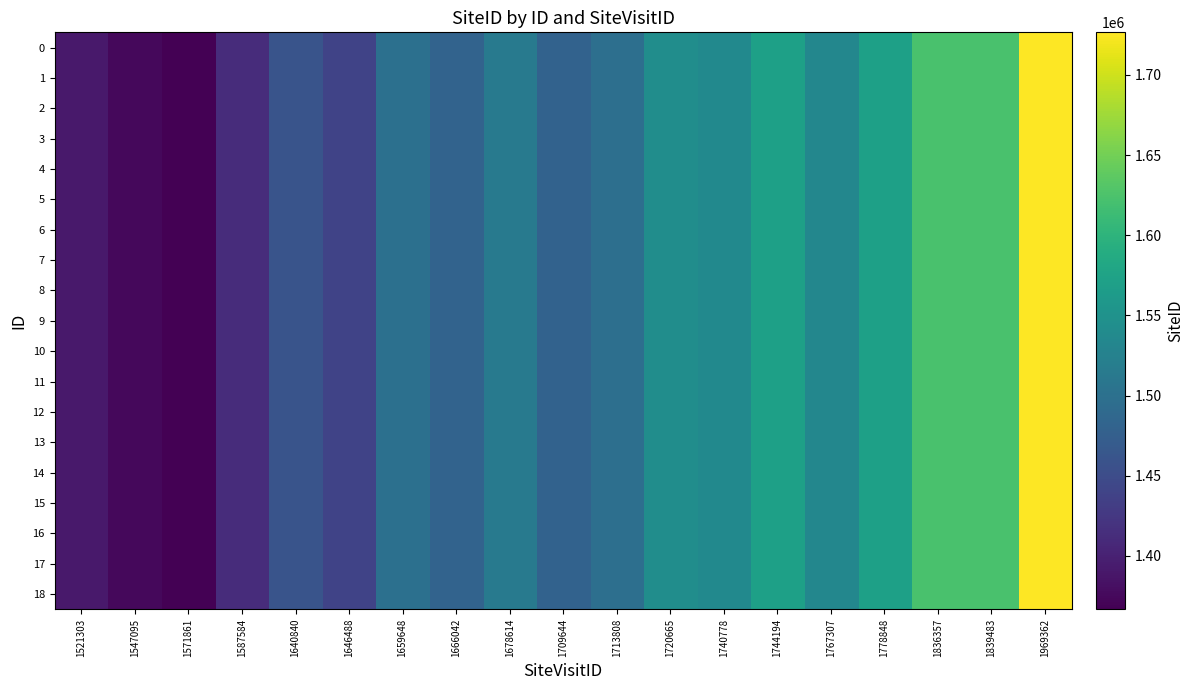

Reading left to right, what are all the values shown in this chart?

0: 1521303=1391991	1547095=1374940	1571861=1366794	1587584=1412747	1640840=1459768	1646488=1438578	1659648=1499044	1666042=1481388	1678614=1513471	1709644=1479862	1713808=1498880	1720665=1542490	1740778=1537639	1744194=1570700	1767307=1533037	1778848=1571355	1836357=1622923	1839483=1623007	1969362=1726539
1: 1521303=1391991	1547095=1374940	1571861=1366794	1587584=1412747	1640840=1459768	1646488=1438578	1659648=1499044	1666042=1481388	1678614=1513471	1709644=1479862	1713808=1498880	1720665=1542490	1740778=1537639	1744194=1570700	1767307=1533037	1778848=1571355	1836357=1622923	1839483=1623007	1969362=1726539
2: 1521303=1391991	1547095=1374940	1571861=1366794	1587584=1412747	1640840=1459768	1646488=1438578	1659648=1499044	1666042=1481388	1678614=1513471	1709644=1479862	1713808=1498880	1720665=1542490	1740778=1537639	1744194=1570700	1767307=1533037	1778848=1571355	1836357=1622923	1839483=1623007	1969362=1726539
3: 1521303=1391991	1547095=1374940	1571861=1366794	1587584=1412747	1640840=1459768	1646488=1438578	1659648=1499044	1666042=1481388	1678614=1513471	1709644=1479862	1713808=1498880	1720665=1542490	1740778=1537639	1744194=1570700	1767307=1533037	1778848=1571355	1836357=1622923	1839483=1623007	1969362=1726539
4: 1521303=1391991	1547095=1374940	1571861=1366794	1587584=1412747	1640840=1459768	1646488=1438578	1659648=1499044	1666042=1481388	1678614=1513471	1709644=1479862	1713808=1498880	1720665=1542490	1740778=1537639	1744194=1570700	1767307=1533037	1778848=1571355	1836357=1622923	1839483=1623007	1969362=1726539
5: 1521303=1391991	1547095=1374940	1571861=1366794	1587584=1412747	1640840=1459768	1646488=1438578	1659648=1499044	1666042=1481388	1678614=1513471	1709644=1479862	1713808=1498880	1720665=1542490	1740778=1537639	1744194=1570700	1767307=1533037	1778848=1571355	1836357=1622923	1839483=1623007	1969362=1726539
6: 1521303=1391991	1547095=1374940	1571861=1366794	1587584=1412747	1640840=1459768	1646488=1438578	1659648=1499044	1666042=1481388	1678614=1513471	1709644=1479862	1713808=1498880	1720665=1542490	1740778=1537639	1744194=1570700	1767307=1533037	1778848=1571355	1836357=1622923	1839483=1623007	1969362=1726539
7: 1521303=1391991	1547095=1374940	1571861=1366794	1587584=1412747	1640840=1459768	1646488=1438578	1659648=1499044	1666042=1481388	1678614=1513471	1709644=1479862	1713808=1498880	1720665=1542490	1740778=1537639	1744194=1570700	1767307=1533037	1778848=1571355	1836357=1622923	1839483=1623007	1969362=1726539
8: 1521303=1391991	1547095=1374940	1571861=1366794	1587584=1412747	1640840=1459768	1646488=1438578	1659648=1499044	1666042=1481388	1678614=1513471	1709644=1479862	1713808=1498880	1720665=1542490	1740778=1537639	1744194=1570700	1767307=1533037	1778848=1571355	1836357=1622923	1839483=1623007	1969362=1726539
9: 1521303=1391991	1547095=1374940	1571861=1366794	1587584=1412747	1640840=1459768	1646488=1438578	1659648=1499044	1666042=1481388	1678614=1513471	1709644=1479862	1713808=1498880	1720665=1542490	1740778=1537639	1744194=1570700	1767307=1533037	1778848=1571355	1836357=1622923	1839483=1623007	1969362=1726539
10: 1521303=1391991	1547095=1374940	1571861=1366794	1587584=1412747	1640840=1459768	1646488=1438578	1659648=1499044	1666042=1481388	1678614=1513471	1709644=1479862	1713808=1498880	1720665=1542490	1740778=1537639	1744194=1570700	1767307=1533037	1778848=1571355	1836357=1622923	1839483=1623007	1969362=1726539
11: 1521303=1391991	1547095=1374940	1571861=1366794	1587584=1412747	1640840=1459768	1646488=1438578	1659648=1499044	1666042=1481388	1678614=1513471	1709644=1479862	1713808=1498880	1720665=1542490	1740778=1537639	1744194=1570700	1767307=1533037	1778848=1571355	1836357=1622923	1839483=1623007	1969362=1726539
12: 1521303=1391991	1547095=1374940	1571861=1366794	1587584=1412747	1640840=1459768	1646488=1438578	1659648=1499044	1666042=1481388	1678614=1513471	1709644=1479862	1713808=1498880	1720665=1542490	1740778=1537639	1744194=1570700	1767307=1533037	1778848=1571355	1836357=1622923	1839483=1623007	1969362=1726539
13: 1521303=1391991	1547095=1374940	1571861=1366794	1587584=1412747	1640840=1459768	1646488=1438578	1659648=1499044	1666042=1481388	1678614=1513471	1709644=1479862	1713808=1498880	1720665=1542490	1740778=1537639	1744194=1570700	1767307=1533037	1778848=1571355	1836357=1622923	1839483=1623007	1969362=1726539
14: 1521303=1391991	1547095=1374940	1571861=1366794	1587584=1412747	1640840=1459768	1646488=1438578	1659648=1499044	1666042=1481388	1678614=1513471	1709644=1479862	1713808=1498880	1720665=1542490	1740778=1537639	1744194=1570700	1767307=1533037	1778848=1571355	1836357=1622923	1839483=1623007	1969362=1726539
15: 1521303=1391991	1547095=1374940	1571861=1366794	1587584=1412747	1640840=1459768	1646488=1438578	1659648=1499044	1666042=1481388	1678614=1513471	1709644=1479862	1713808=1498880	1720665=1542490	1740778=1537639	1744194=1570700	1767307=1533037	1778848=1571355	1836357=1622923	1839483=1623007	1969362=1726539
16: 1521303=1391991	1547095=1374940	1571861=1366794	1587584=1412747	1640840=1459768	1646488=1438578	1659648=1499044	1666042=1481388	1678614=1513471	1709644=1479862	1713808=1498880	1720665=1542490	1740778=1537639	1744194=1570700	1767307=1533037	1778848=1571355	1836357=1622923	1839483=1623007	1969362=1726539
17: 1521303=1391991	1547095=1374940	1571861=1366794	1587584=1412747	1640840=1459768	1646488=1438578	1659648=1499044	1666042=1481388	1678614=1513471	1709644=1479862	1713808=1498880	1720665=1542490	1740778=1537639	1744194=1570700	1767307=1533037	1778848=1571355	1836357=1622923	1839483=1623007	1969362=1726539
18: 1521303=1391991	1547095=1374940	1571861=1366794	1587584=1412747	1640840=1459768	1646488=1438578	1659648=1499044	1666042=1481388	1678614=1513471	1709644=1479862	1713808=1498880	1720665=1542490	1740778=1537639	1744194=1570700	1767307=1533037	1778848=1571355	1836357=1622923	1839483=1623007	1969362=1726539